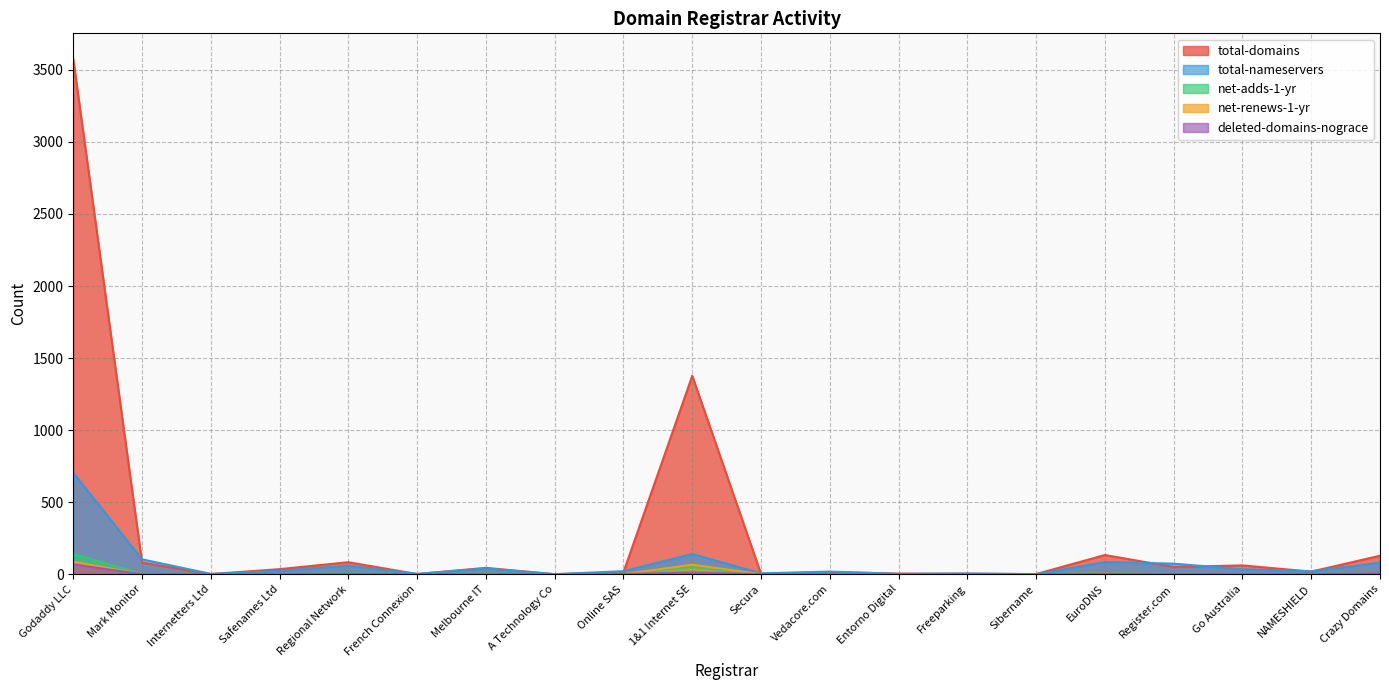

Which series changed the most between Godaddy LLC and Online SAS?

total-domains